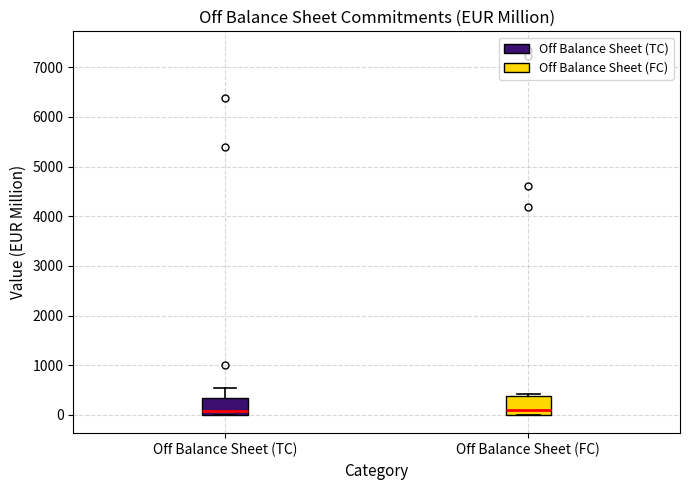

Reading left to right, transcribe this box plot: for each box, give where its median line is, the range the box spans, and where its two whiskers end, as read against the y-axis. The values are not printed on the chart, so give them approximately, as read against the axis.

Off Balance Sheet (TC): median 100, box 0 to 400, whiskers 0 to 500
Off Balance Sheet (FC): median 100, box 0 to 400, whiskers 0 to 400